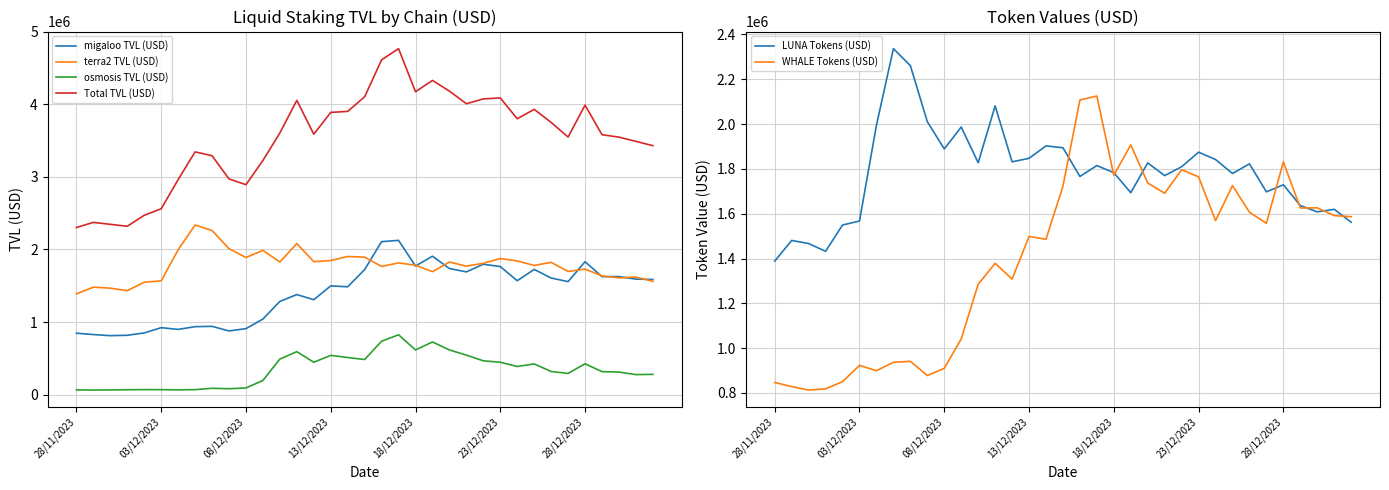

What is the maximum value for Total TVL (USD)?

4765382.9